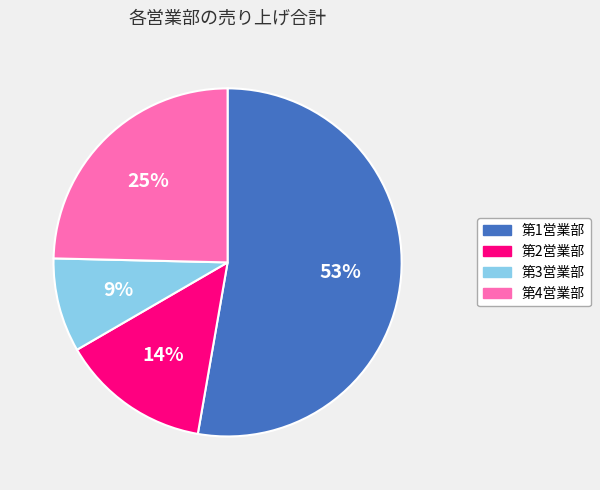

What percentage is the 第2営業部 slice, to the nearest percent?

14%